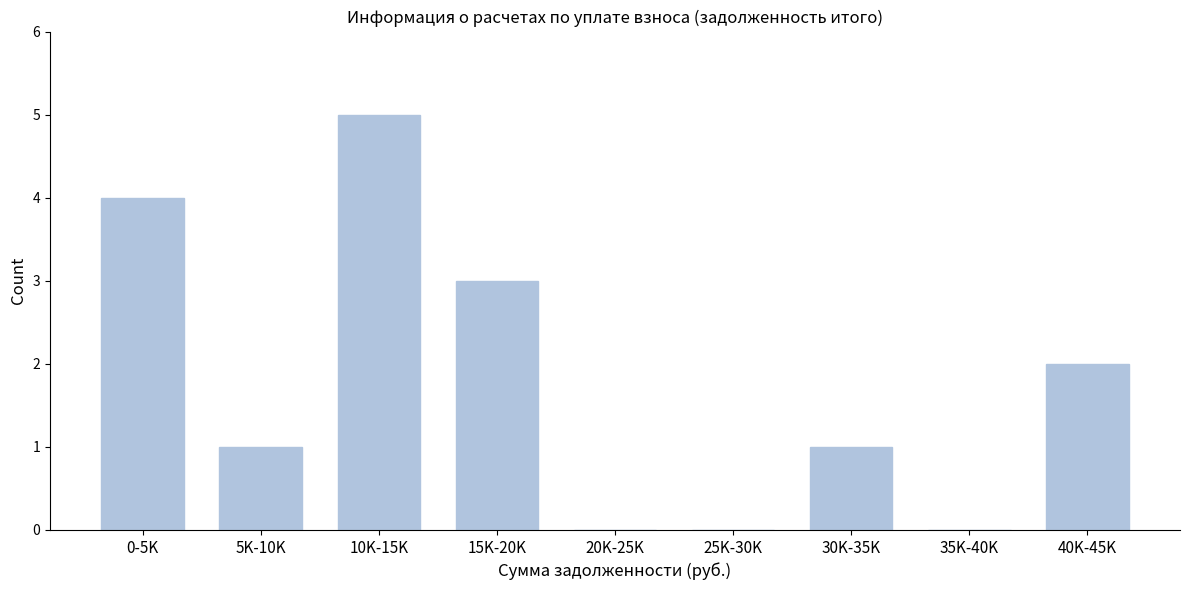

Reading left to right, list all the values displayed in this chart.

0-5K=4	5K-10K=1	10K-15K=5	15K-20K=3	20K-25K=0	25K-30K=0	30K-35K=1	35K-40K=0	40K-45K=2